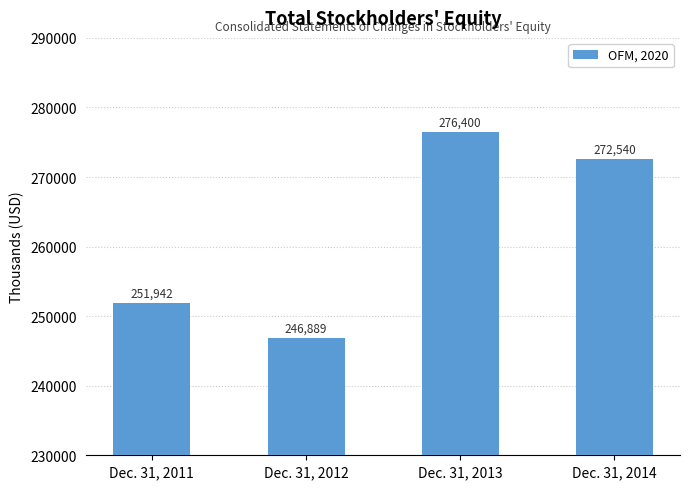

Reading right to left, transcribe all the data shown in this chart.

272540	276400	246889	251942